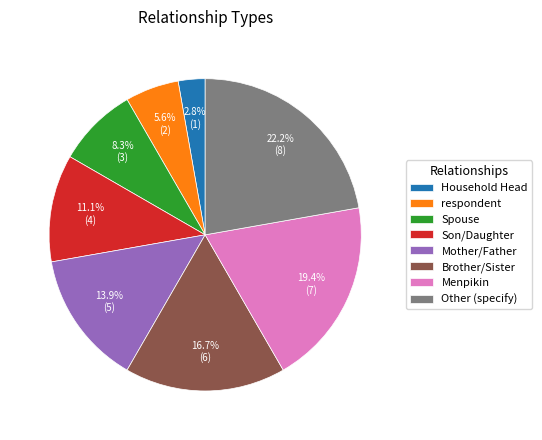

What percentage do Son/Daughter and Mother/Father together represent?

25.0%